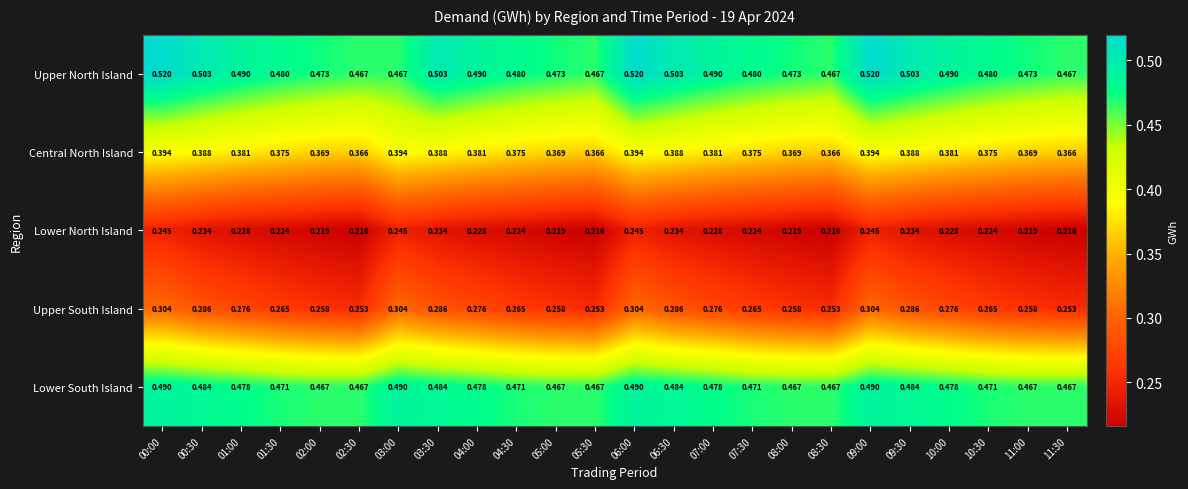

Rank the series at 03:00 from highest to lowest value.

Lower South Island, Upper North Island, Central North Island, Upper South Island, Lower North Island